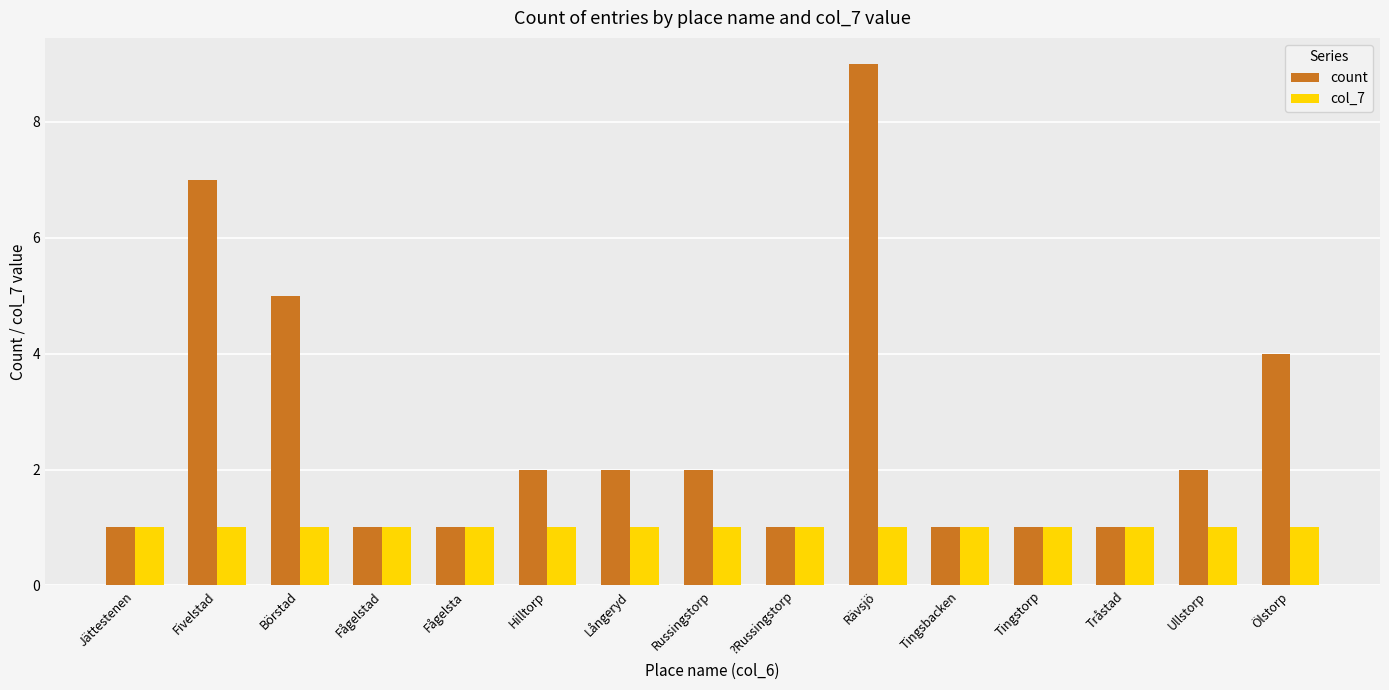

True or false: col_7 has a value of 1 at Tingsbacken.

True